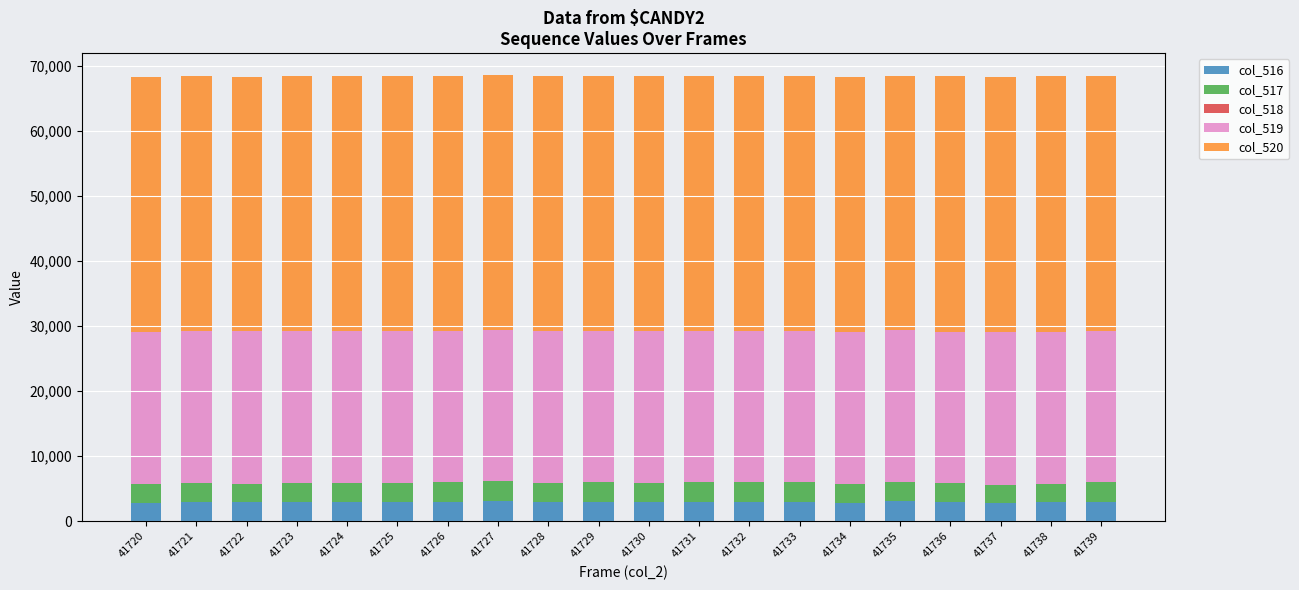

The col_516 series shows 2980 at 41731. True or false?

True